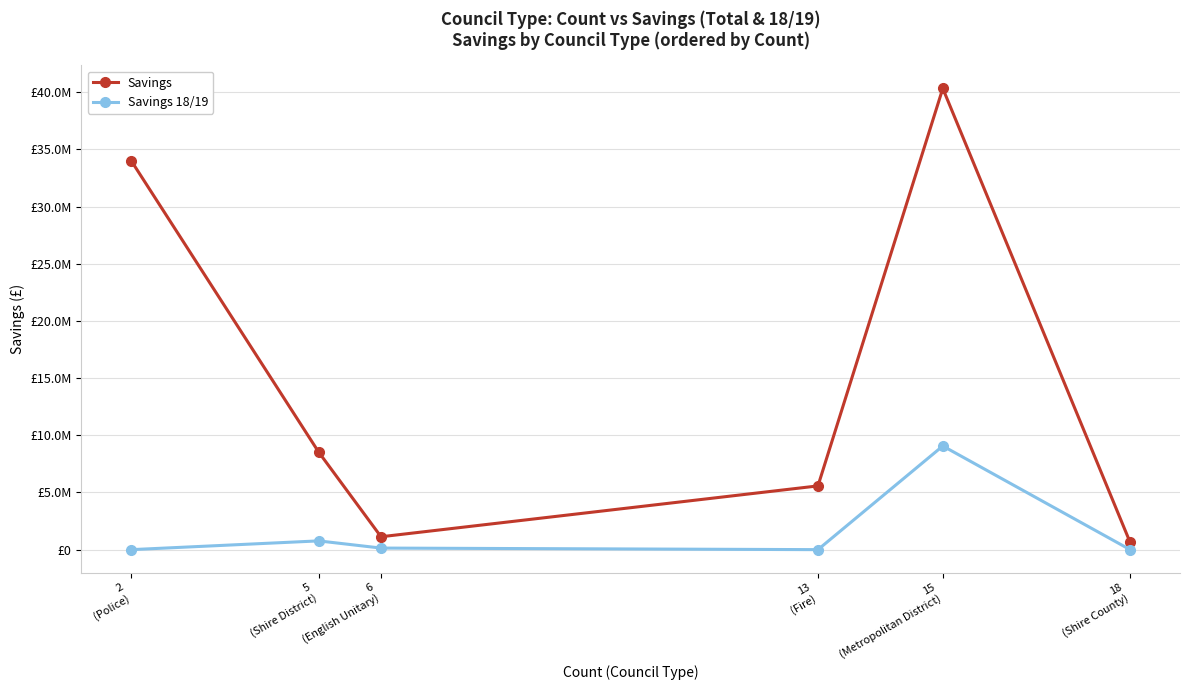

At which label does Savings first exceed 8541270?

2
(Police)